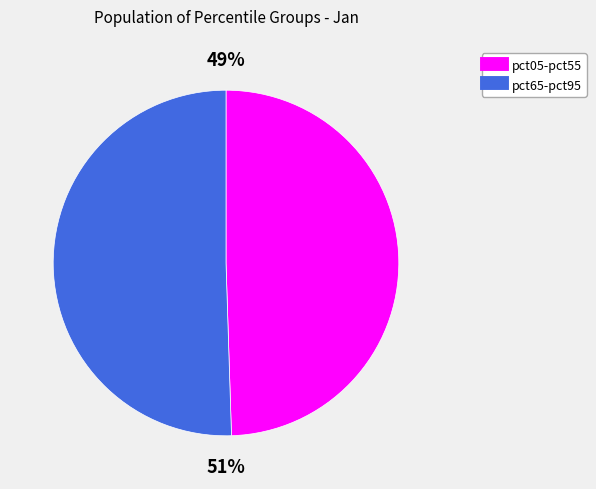

How many slices are in this pie chart?

2